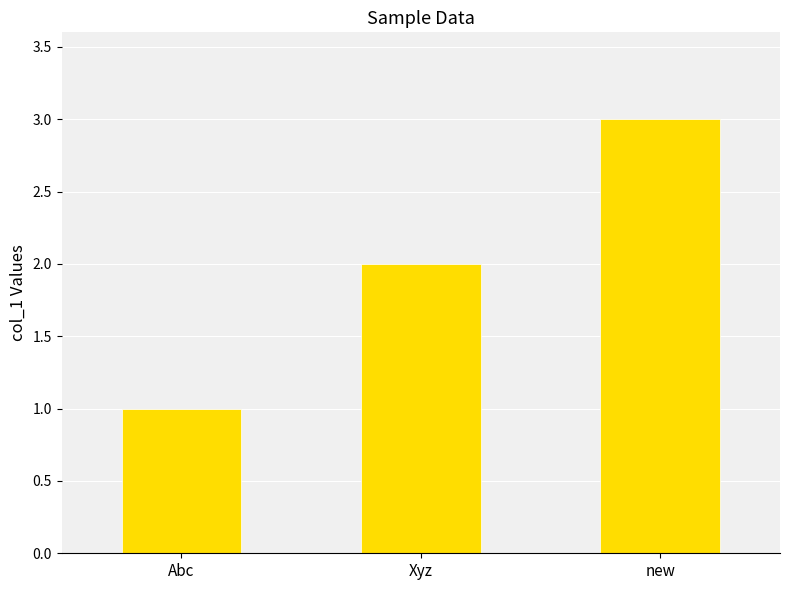

Reading right to left, extract all data points from this chart.

3	2	1